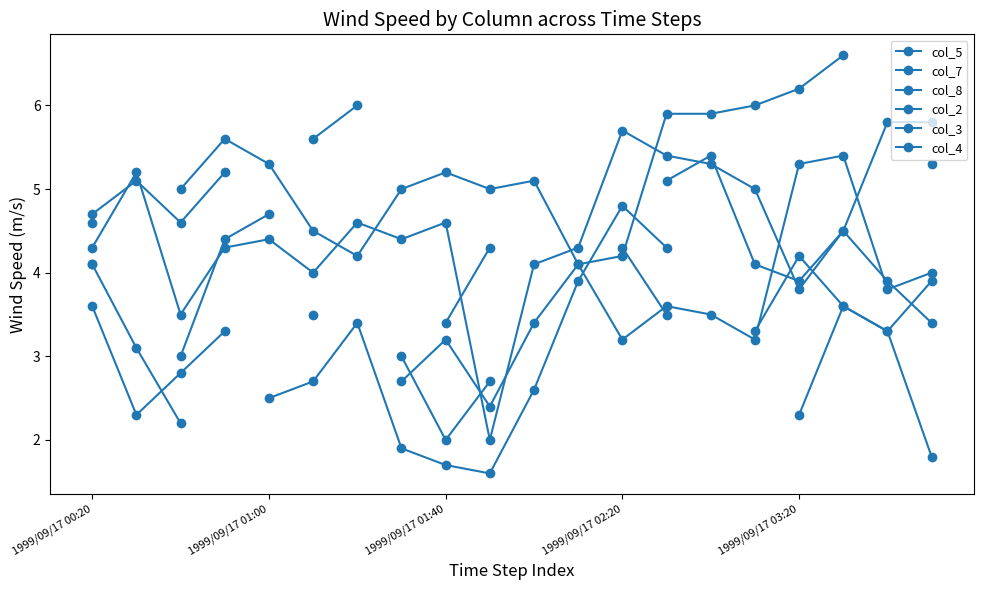

Count the number of data series in this chart.

6